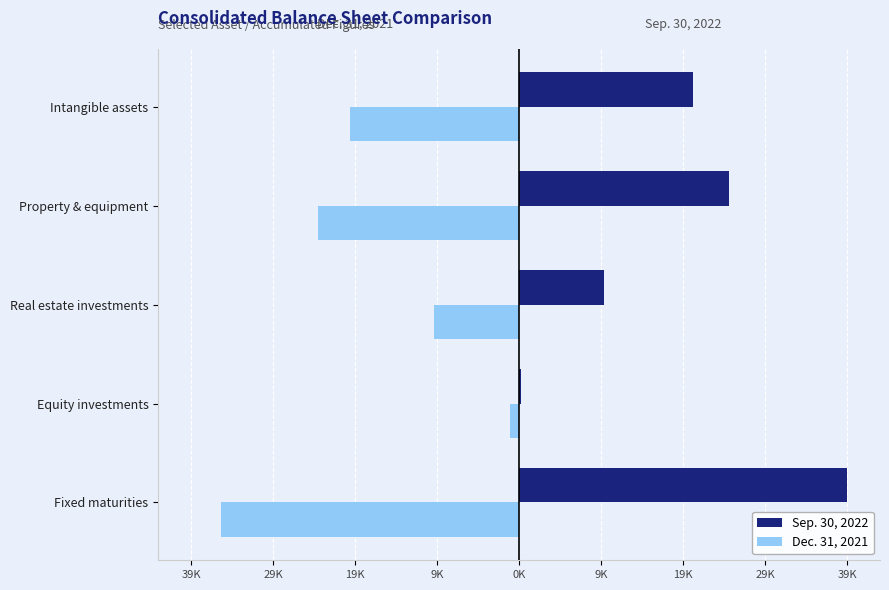

What are all the series names shown in the legend?

Sep. 30, 2022, Dec. 31, 2021